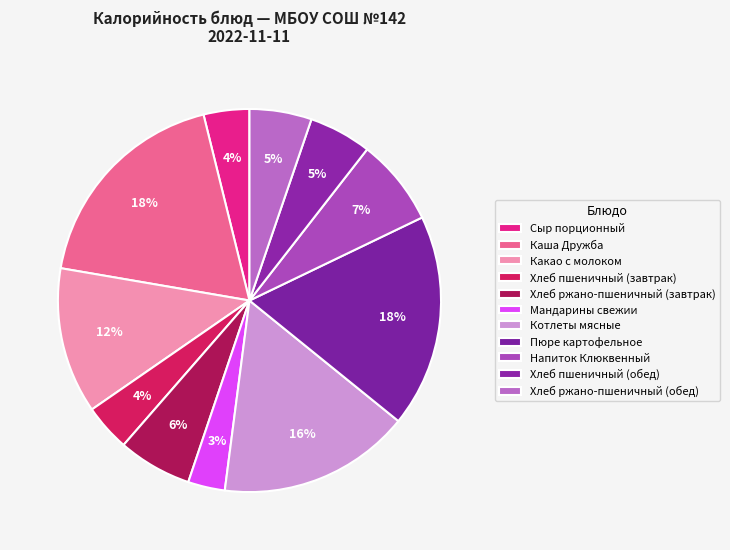

Count the number of slices in the pie.

11